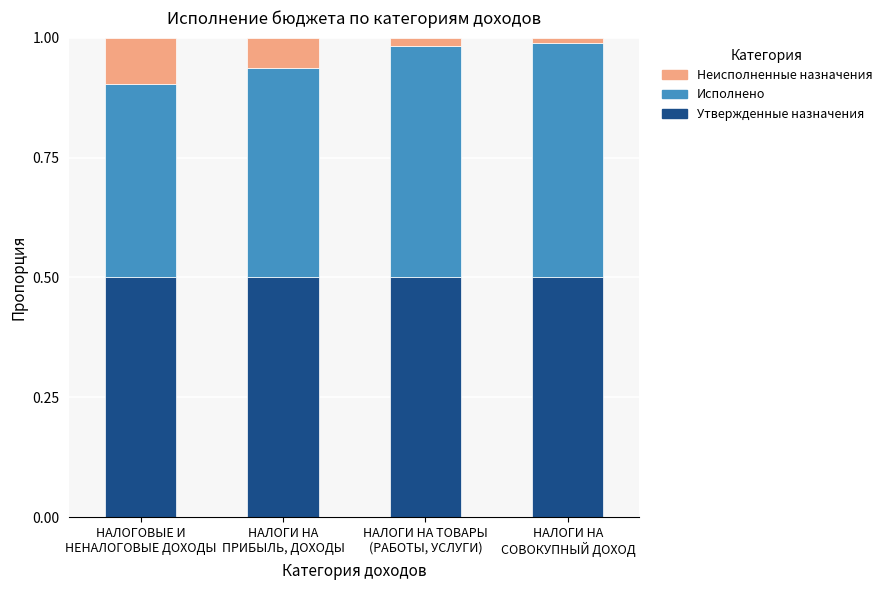

How many bars are there in total?

4